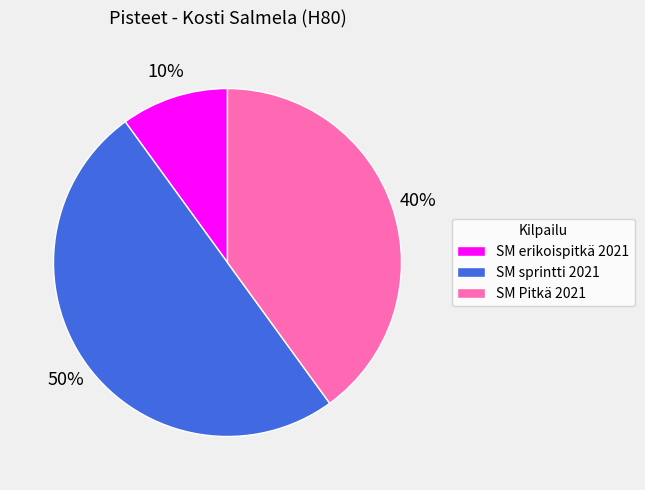

Between SM sprintti 2021 and SM erikoispitkä 2021, which is larger?

SM sprintti 2021